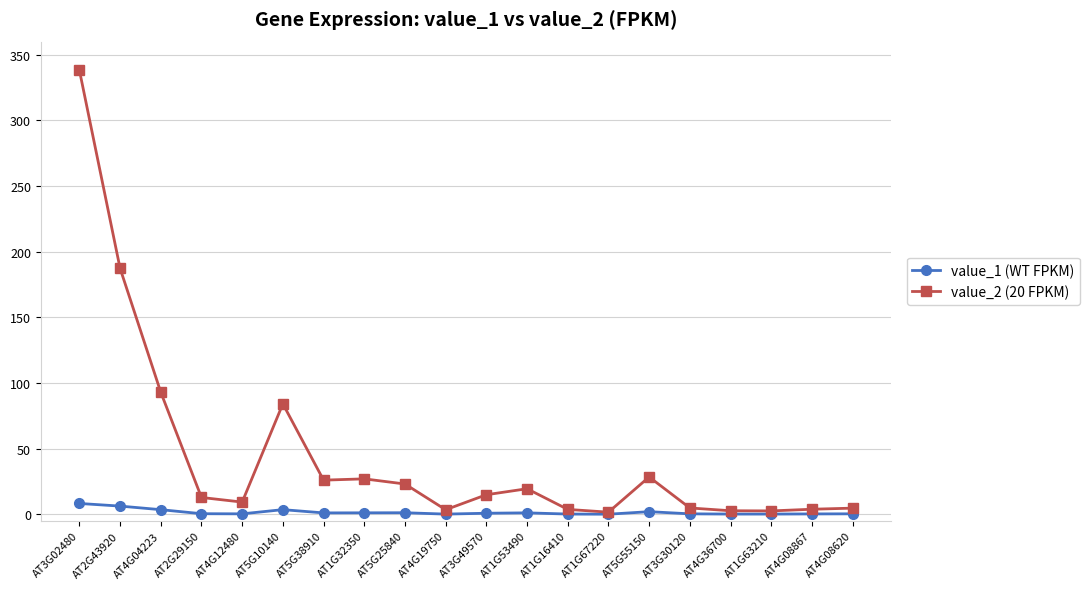

How many lines are shown in the chart?

2